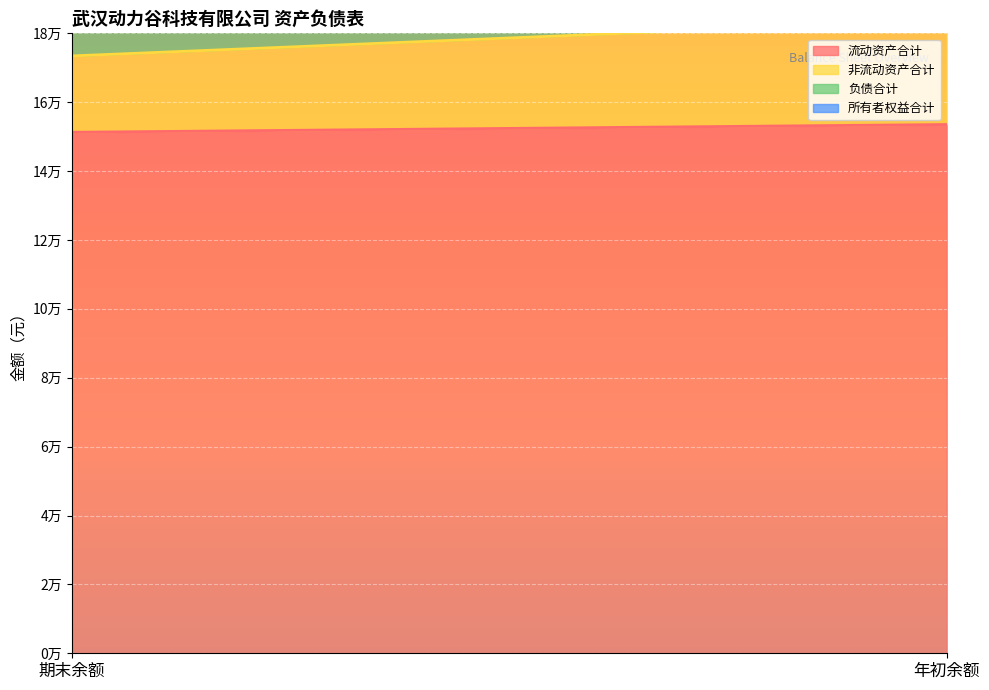

Which has a higher value, 年初余额 or 期末余额?

年初余额